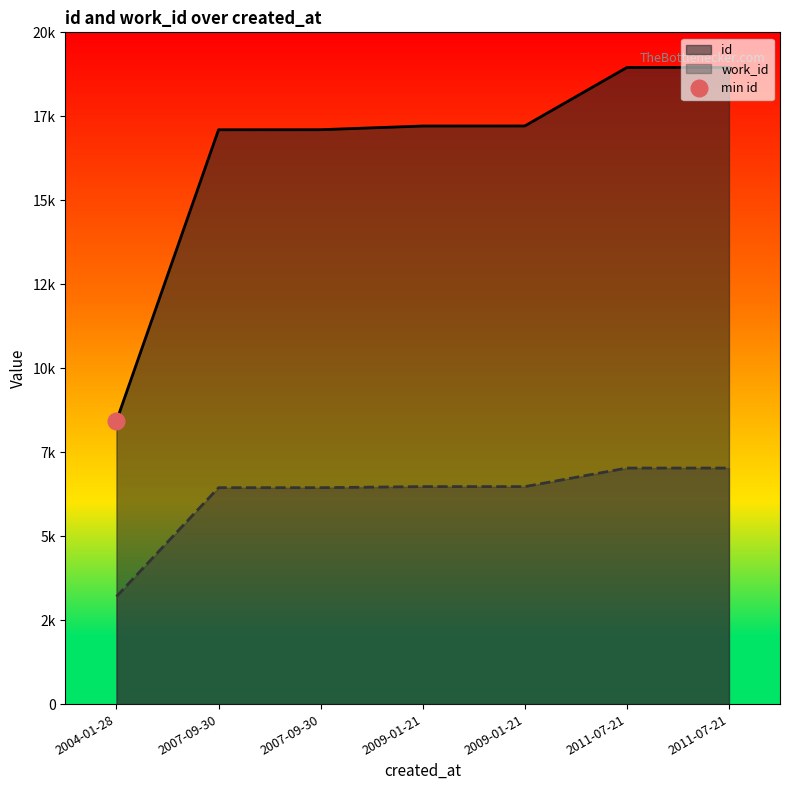

What is the difference between the maximum and minimum values in the id series?

10528